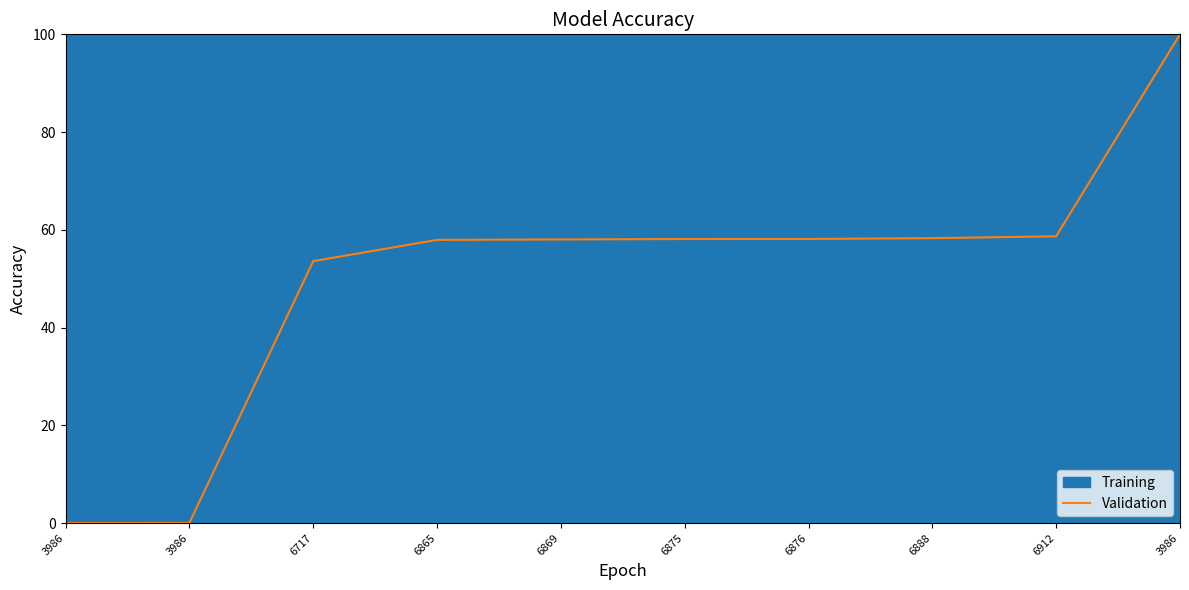

How many data points does each series have?

10